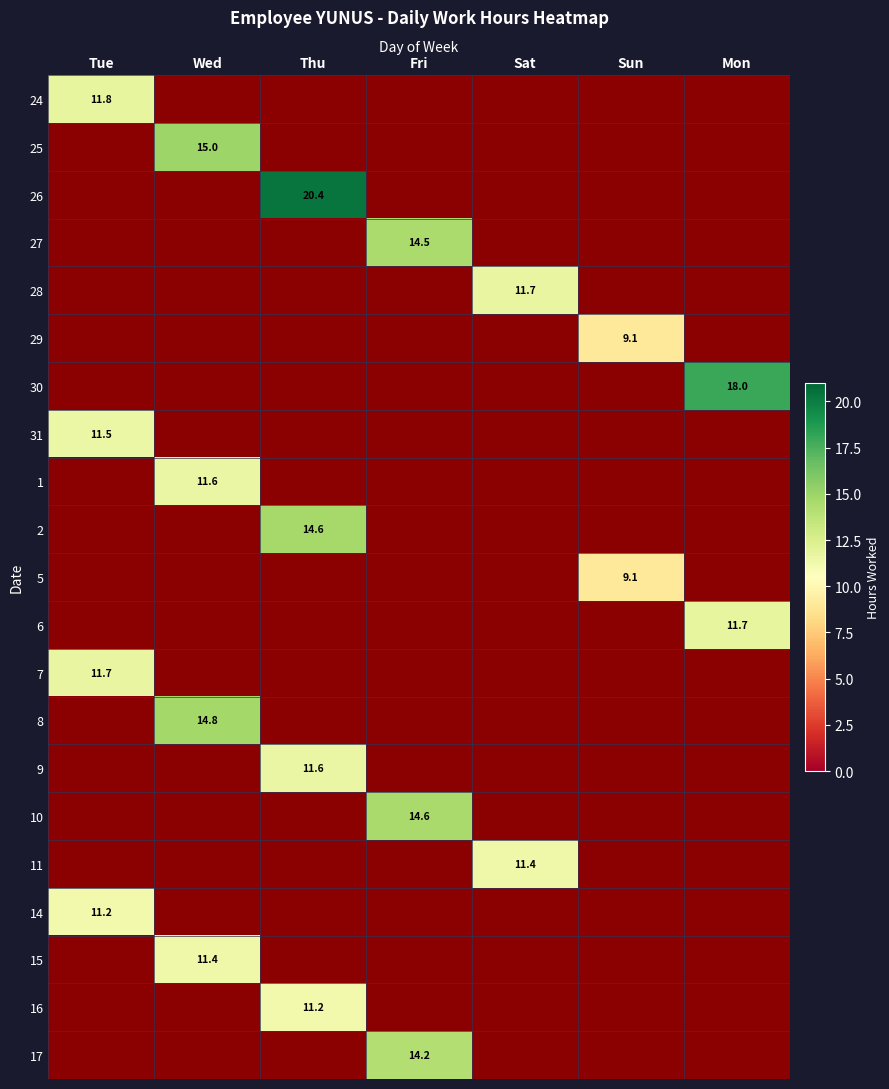

What is the difference between the maximum and second lowest values in the 1 series?

11.6